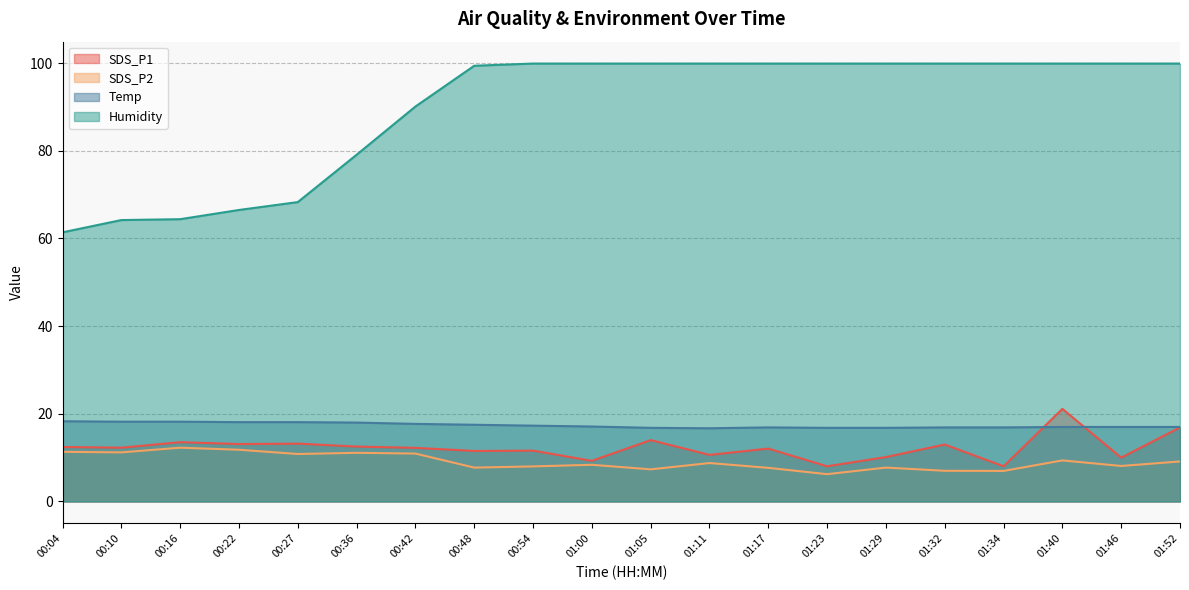

Reading left to right, list all the values displayed in this chart.

SDS_P1: 00:04=12.4	00:10=12.3	00:16=13.5	00:22=13.1	00:27=13.2	00:36=12.5	00:42=12.2	00:48=11.5	00:54=11.6	01:00=9.3	01:05=14.0	01:11=10.6	01:17=12.1	01:23=8.0	01:29=10.1	01:32=13.0	01:34=8.0	01:40=21.1	01:46=10.0	01:52=16.9
SDS_P2: 00:04=11.3	00:10=11.2	00:16=12.3	00:22=11.8	00:27=10.8	00:36=11.1	00:42=10.9	00:48=7.7	00:54=8.0	01:00=8.4	01:05=7.3	01:11=8.8	01:17=7.7	01:23=6.2	01:29=7.7	01:32=7.0	01:34=7.0	01:40=9.4	01:46=8.1	01:52=9.1
Temp: 00:04=18.3	00:10=18.2	00:16=18.2	00:22=18.1	00:27=18.1	00:36=18.0	00:42=17.7	00:48=17.5	00:54=17.3	01:00=17.1	01:05=16.8	01:11=16.7	01:17=16.9	01:23=16.8	01:29=16.8	01:32=16.9	01:34=16.9	01:40=17.0	01:46=17.0	01:52=17.0
Humidity: 00:04=61.4	00:10=64.2	00:16=64.4	00:22=66.5	00:27=68.3	00:36=79.1	00:42=90.1	00:48=99.4	00:54=99.9	01:00=99.9	01:05=99.9	01:11=99.9	01:17=99.9	01:23=99.9	01:29=99.9	01:32=99.9	01:34=99.9	01:40=99.9	01:46=99.9	01:52=99.9